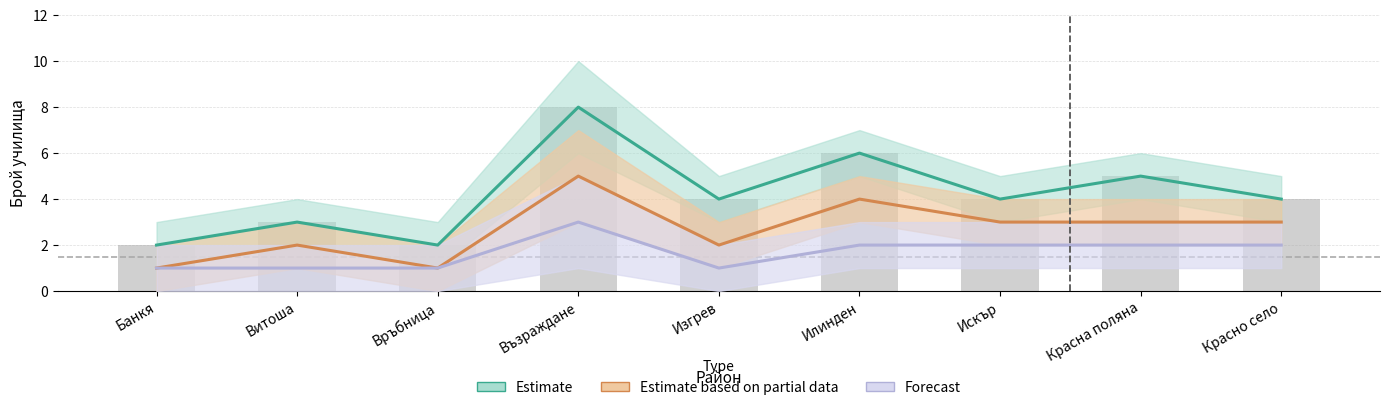

Reading right to left, extract all data points from this chart.

Estimate: 4	5	4	6	4	8	2	3	2
Estimate based on partial data: 3	3	3	4	2	5	1	2	1
Forecast: 2	2	2	2	1	3	1	1	1